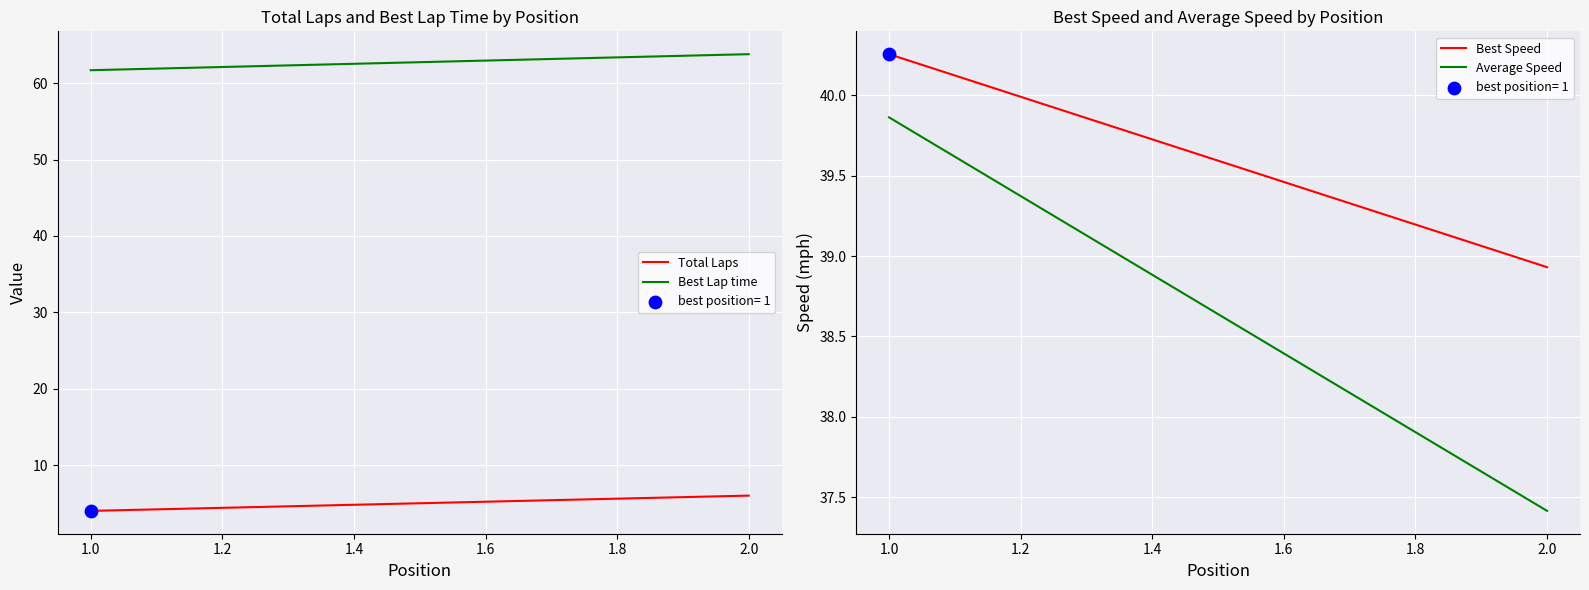

Which series reaches the minimum Y coordinate?

Total Laps